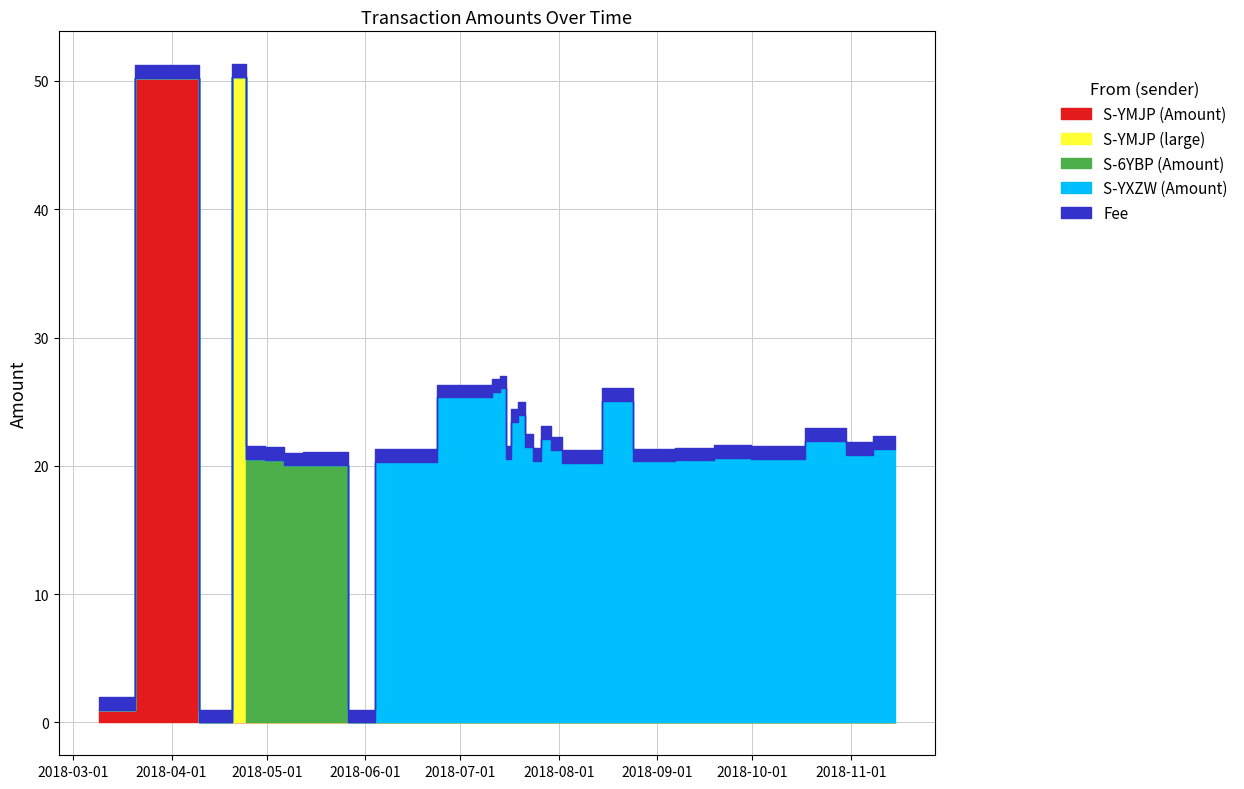

Reading right to left, extract all data points from this chart.

S-YMJP (Amount): 0.0	0.0	0.0	0.0	0.0	0.0	0.0	0.0	0.0	0.0	0.0	0.0	0.0	0.0	0.0	0.0	0.0	0.0	0.0	0.0	0.0	0.0	0.0	0.0	0.0	0.0	0.0	0.0	0.0	50.2	1.0
S-YMJP (large): 0.0	0.0	0.0	0.0	0.0	0.0	0.0	0.0	0.0	0.0	0.0	0.0	0.0	0.0	0.0	0.0	0.0	0.0	0.0	0.0	0.0	0.0	0.0	0.0	0.0	0.0	0.0	50.3	0.0	0.0	0.0
S-6YBP (Amount): 0.0	0.0	0.0	0.0	0.0	0.0	0.0	0.0	0.0	0.0	0.0	0.0	0.0	0.0	0.0	0.0	0.0	0.0	0.0	0.0	0.0	0.0	20.1	20.1	20.0	20.5	20.6	0.0	0.0	0.0	0.0
S-YXZW (Amount): 21.3	20.8	22.0	20.6	20.6	20.4	20.4	25.1	20.2	20.2	21.2	22.1	20.4	21.5	24.0	23.4	20.5	26.0	25.8	25.3	20.3	0.0	0.0	0.0	0.0	0.0	0.0	0.0	0.0	0.0	0.0
Fee: 1.0	1.0	1.0	1.0	1.0	1.0	1.0	1.0	1.0	1.0	1.0	1.0	1.0	1.0	1.0	1.0	1.0	1.0	1.0	1.0	1.0	1.0	1.0	1.0	1.0	1.0	1.0	1.0	1.0	1.0	1.0